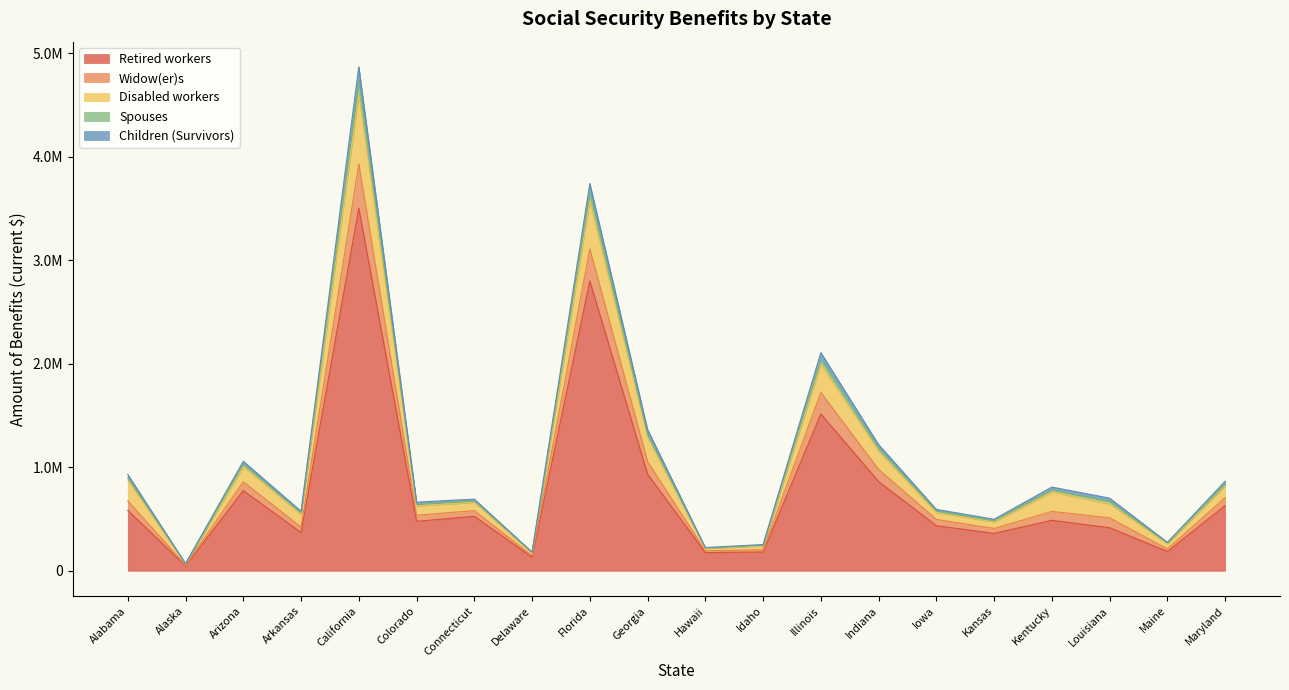

True or false: Retired workers has a value of 3502224 at California.

True